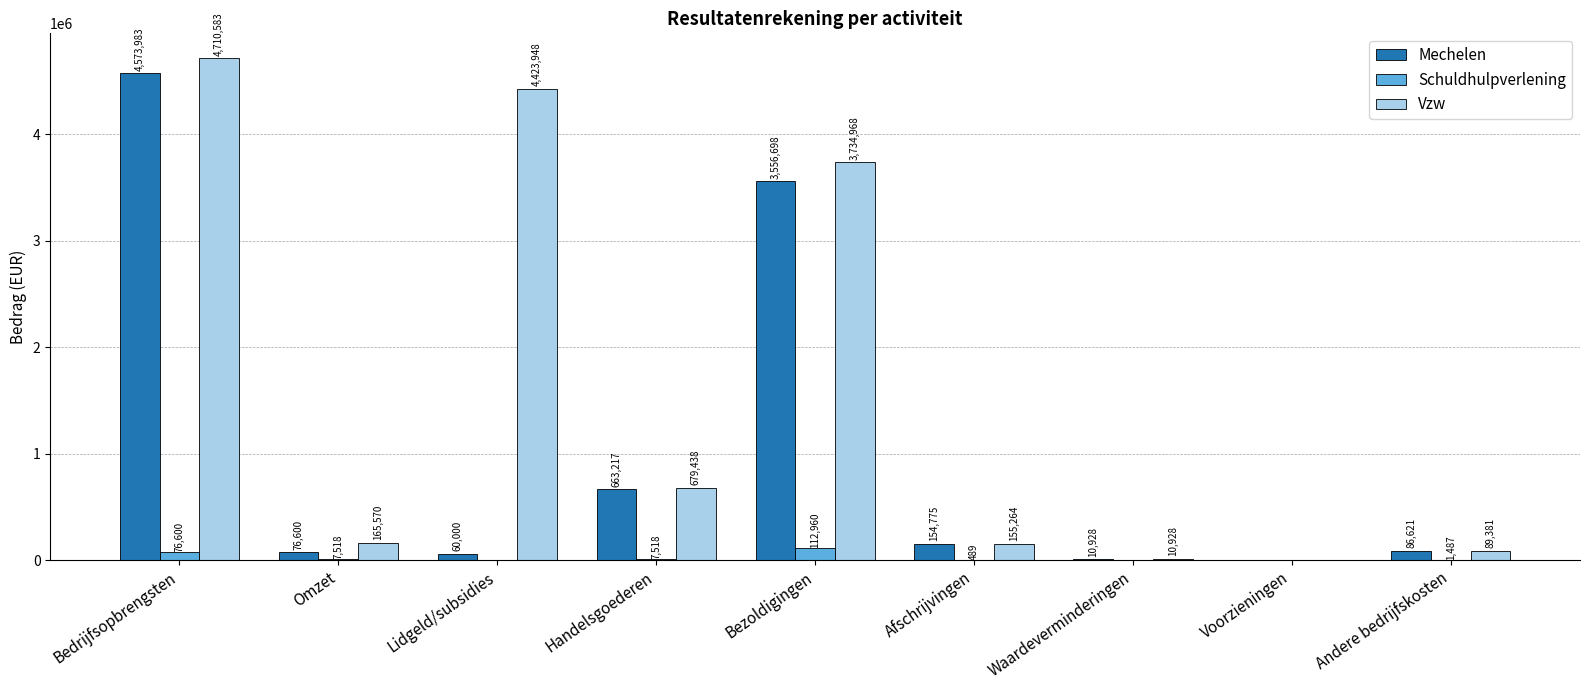

Is the value of Vzw at Lidgeld/subsidies greater than the value of Mechelen at Handelsgoederen?

Yes